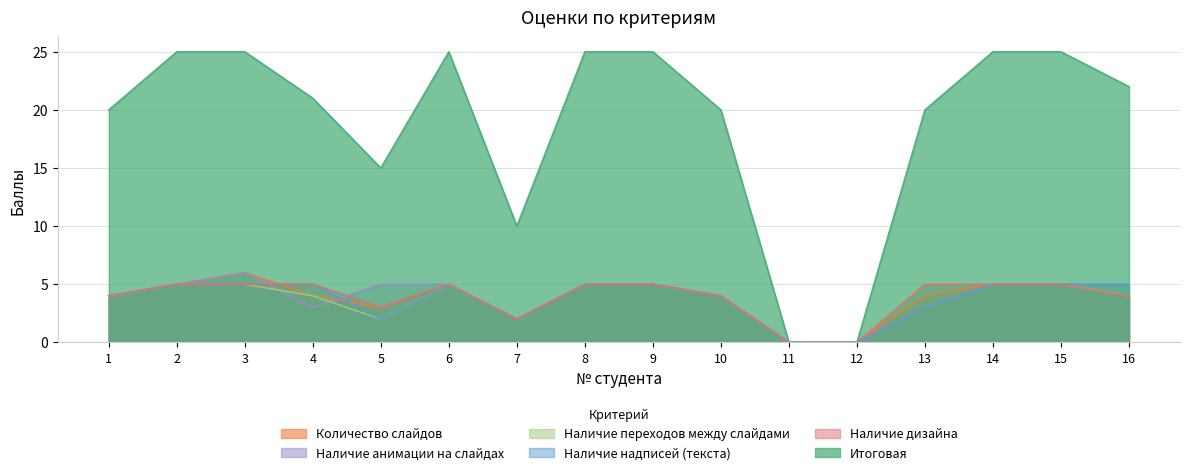

At which label does Наличие надписей (текста) reach its minimum?

11